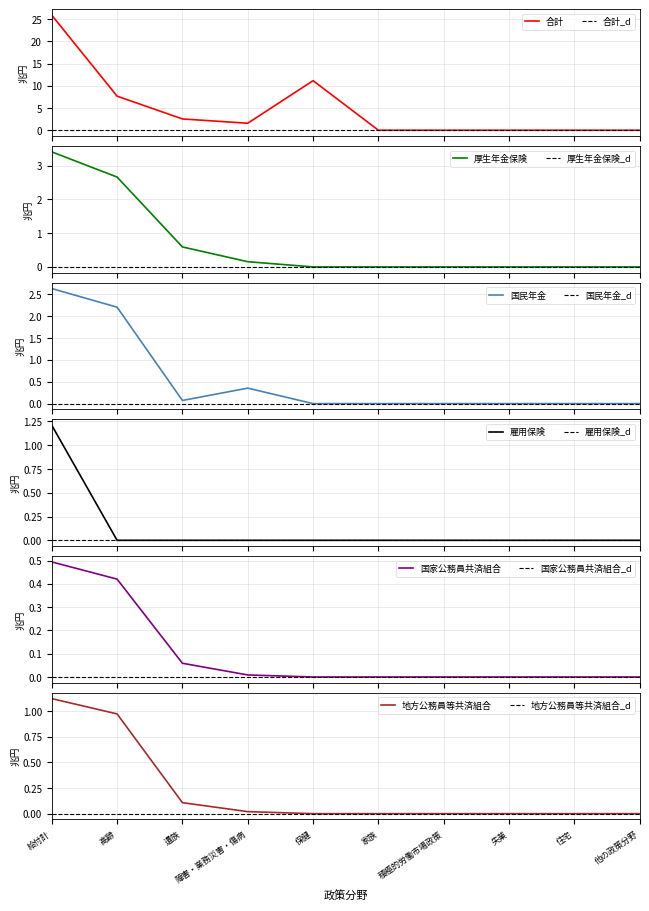

Which has a higher value, 高齢 or 住宅?

高齢